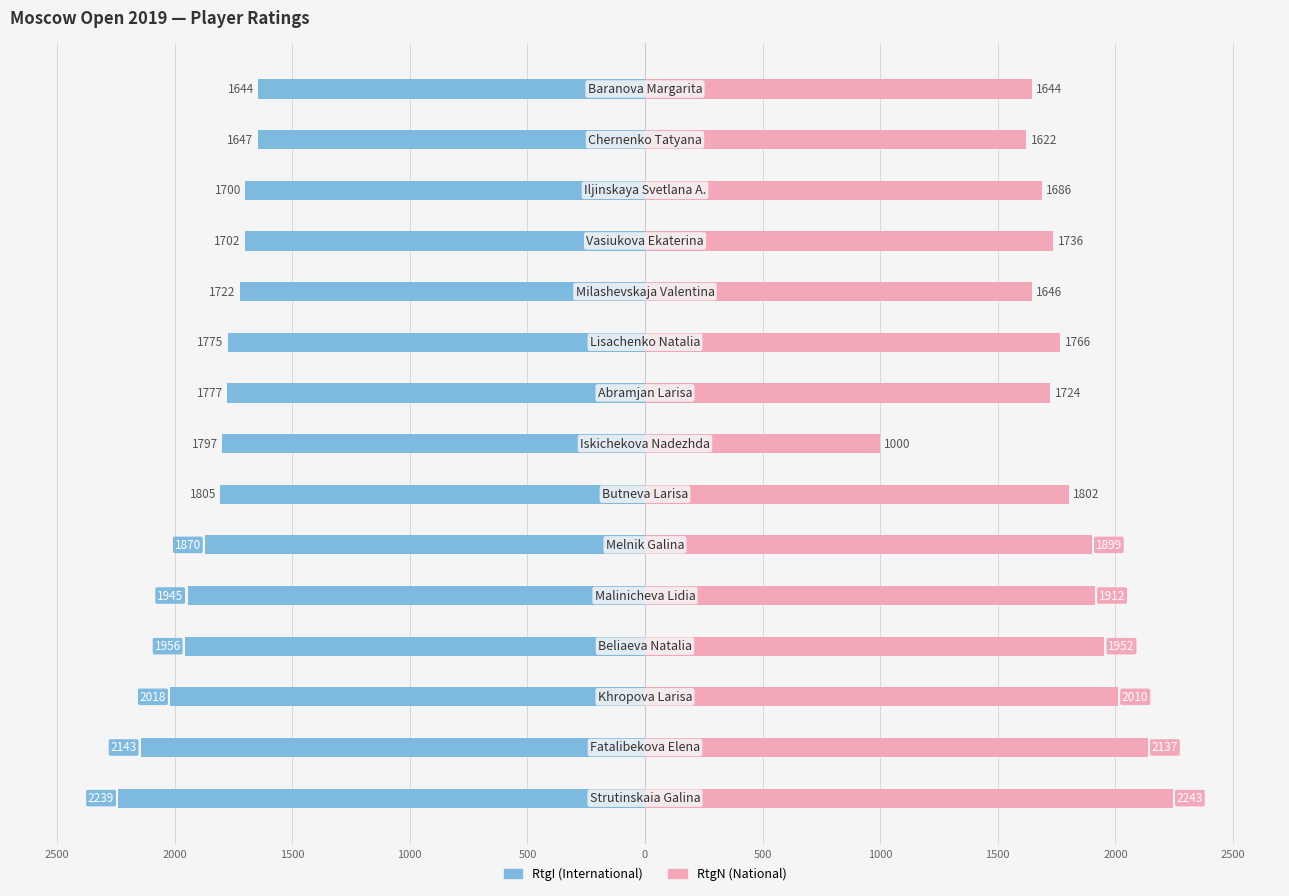

The RtgN series shows 2840 at 11. True or false?

False